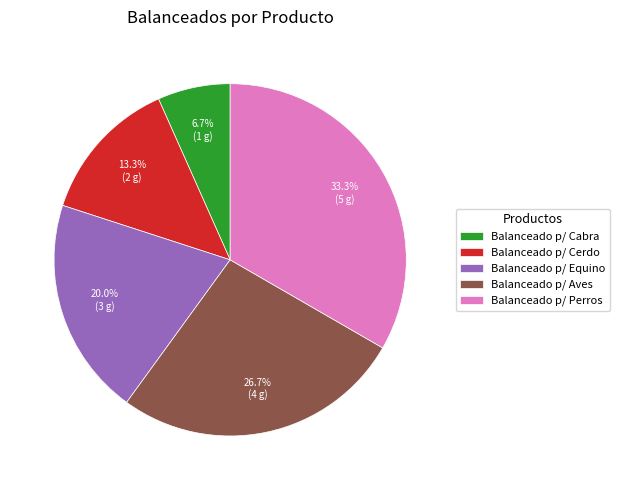

Is it true that Balanceado p/ Equino is 20% of the pie?

True